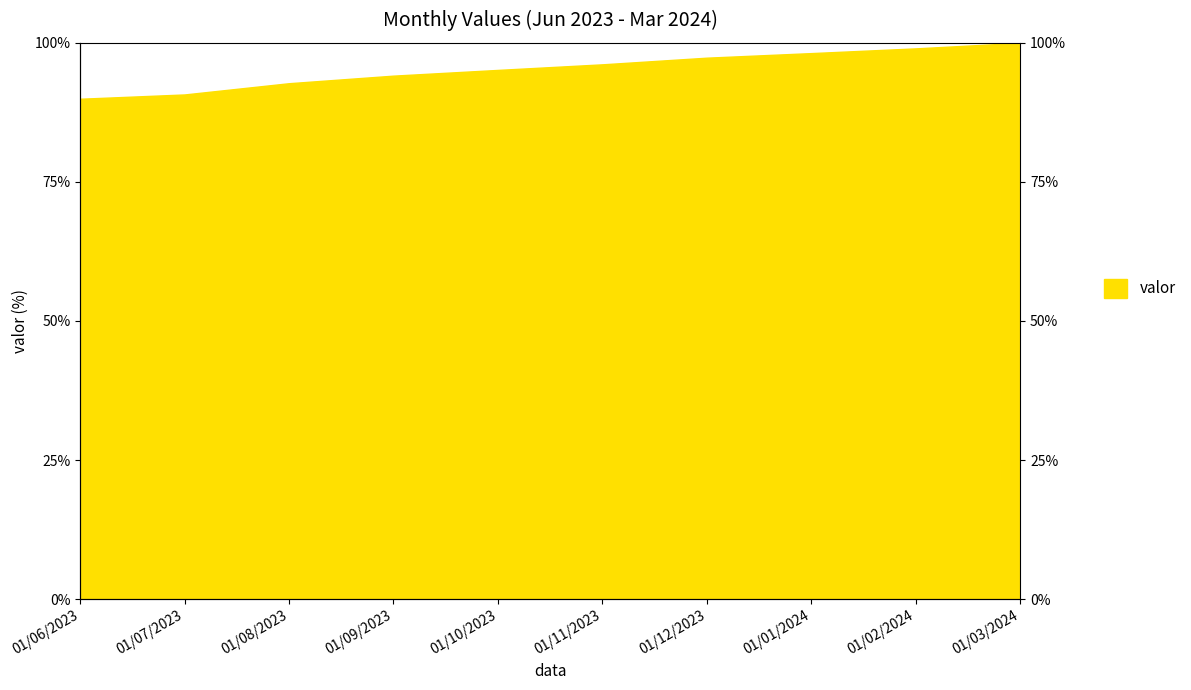

How many data points are above 96?

5